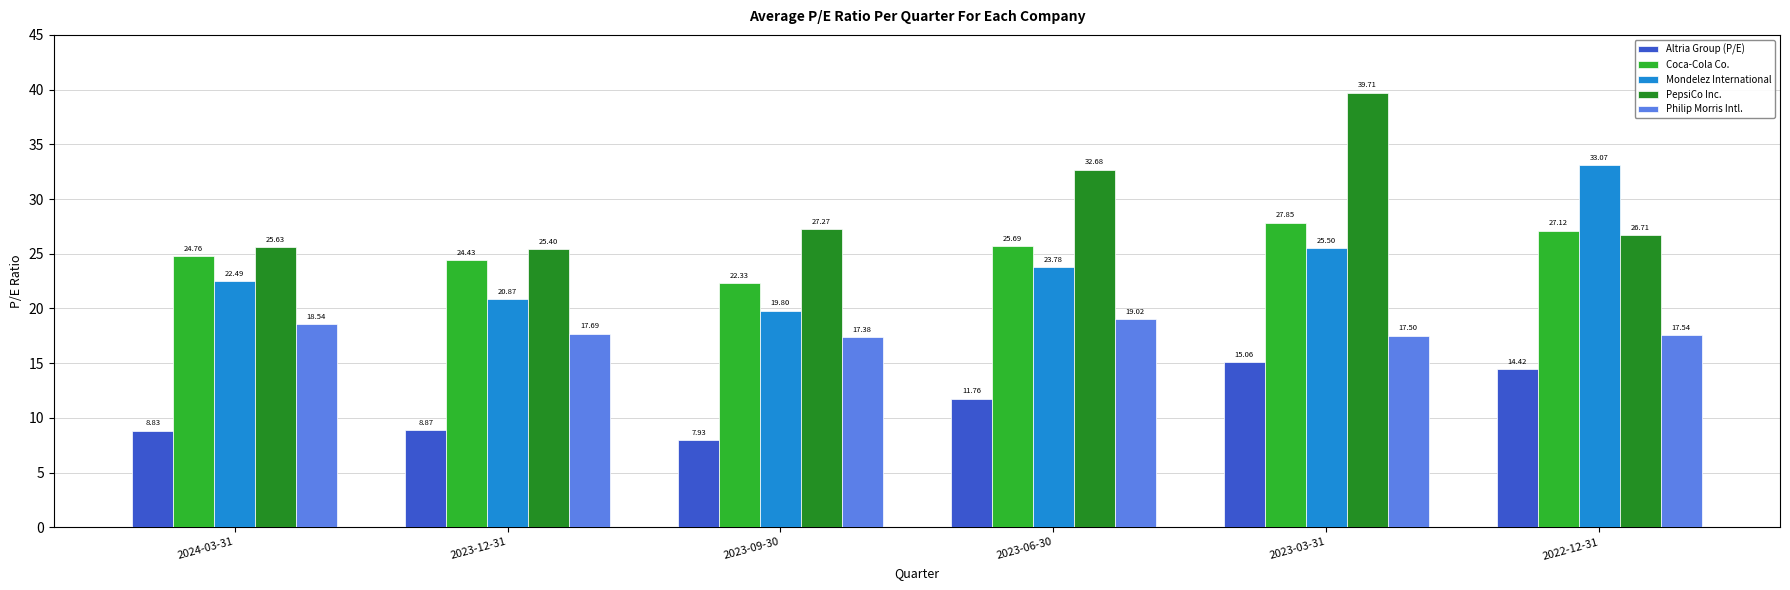

What is the minimum value shown in the chart?

7.9